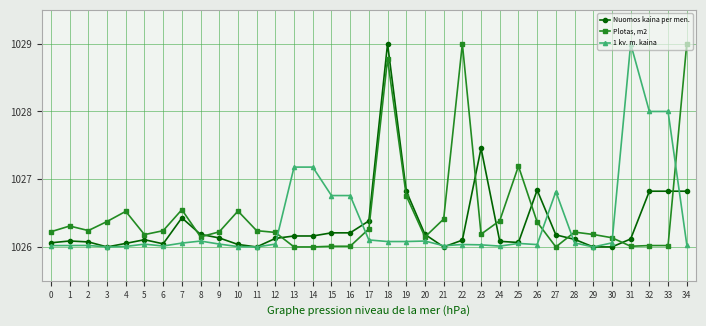

What is the value of the 1 kv. m. kaina point at the 15th from the left?

1027.2